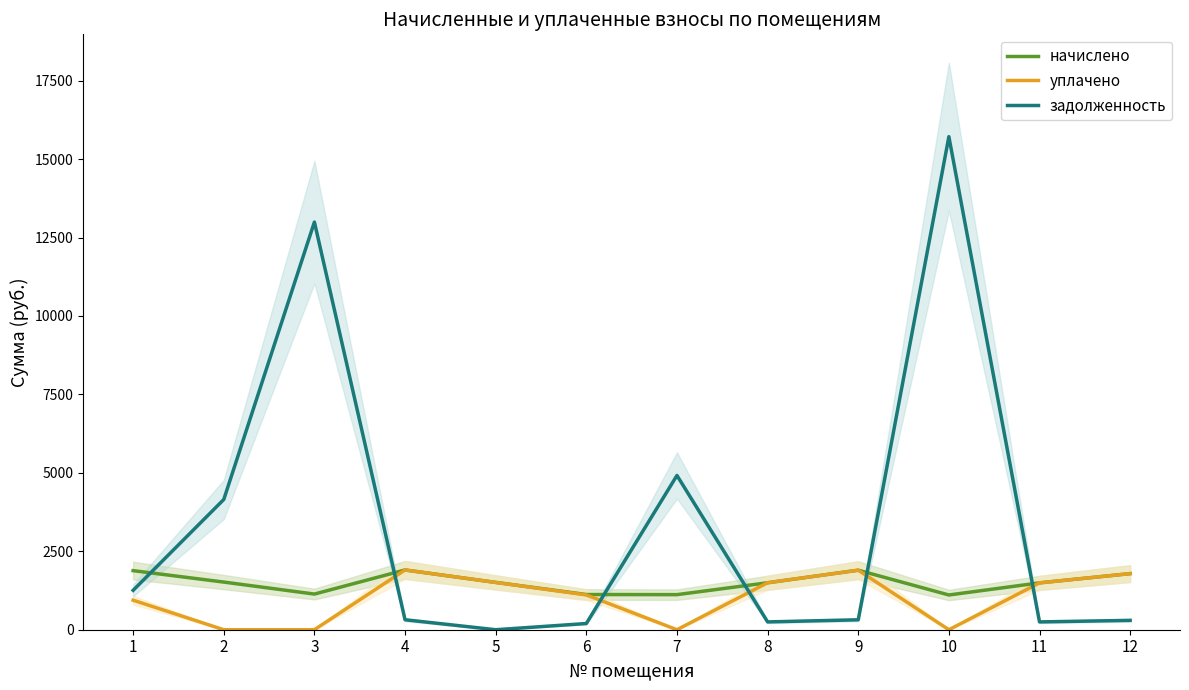

Rank the series by their maximum value, from lowest to highest.

начислено, уплачено, задолженность